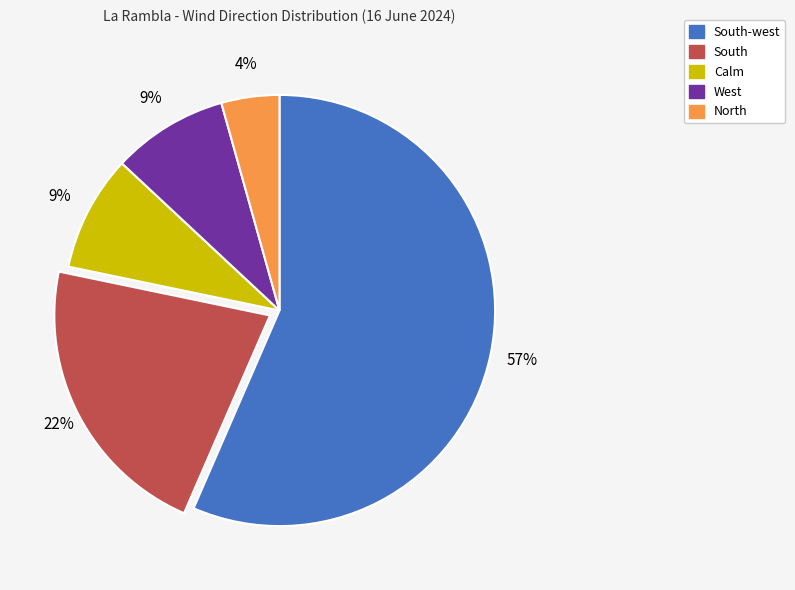

True or false: South-west accounts for 57% of the total.

True